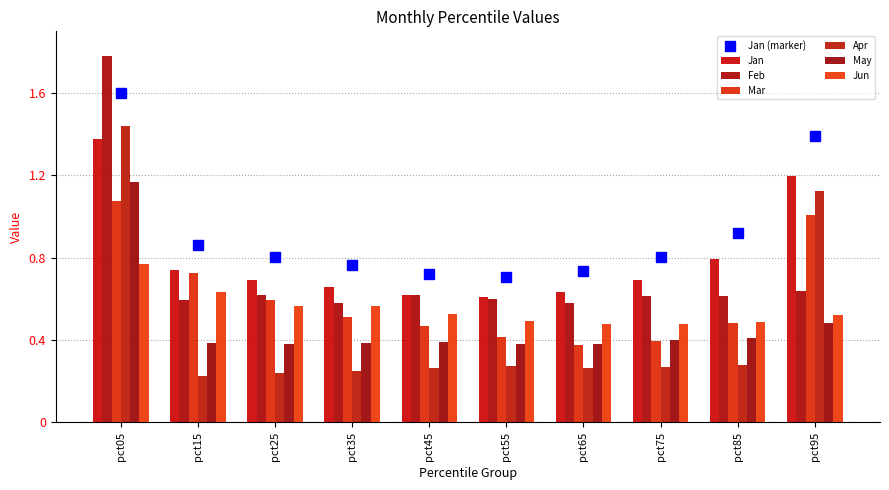

The value of Jan (marker) at pct85 is 0.2. True or false?

False